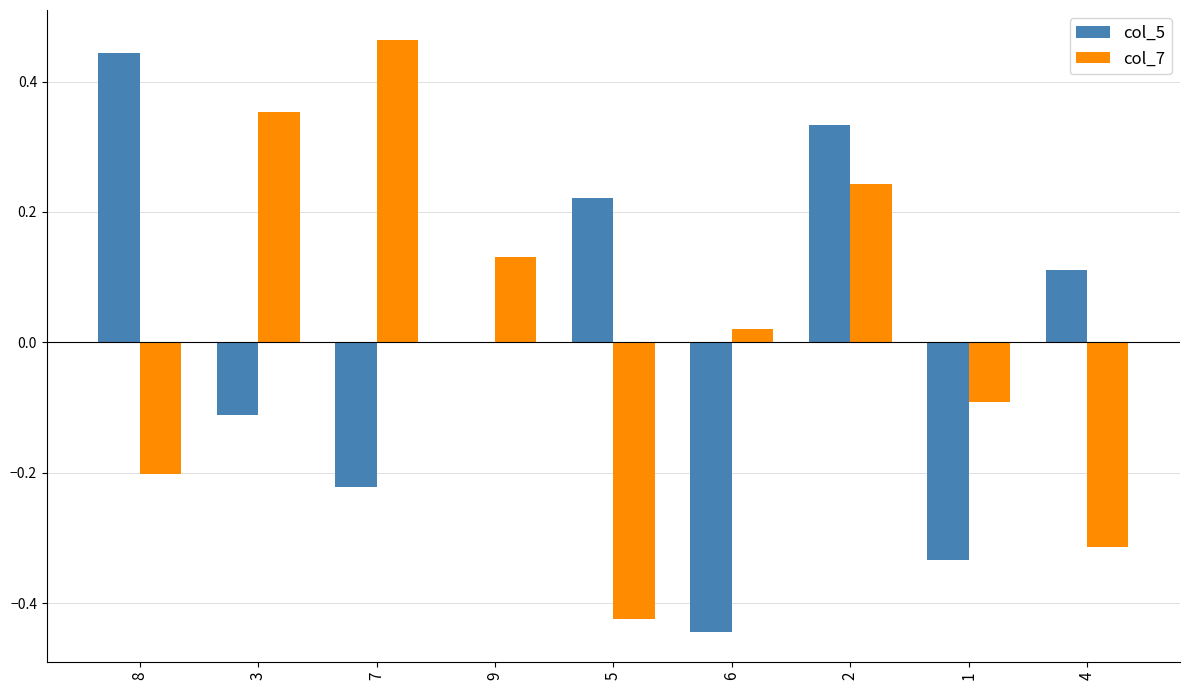

Between 8 and 2, which series saw the biggest shift?

col_7